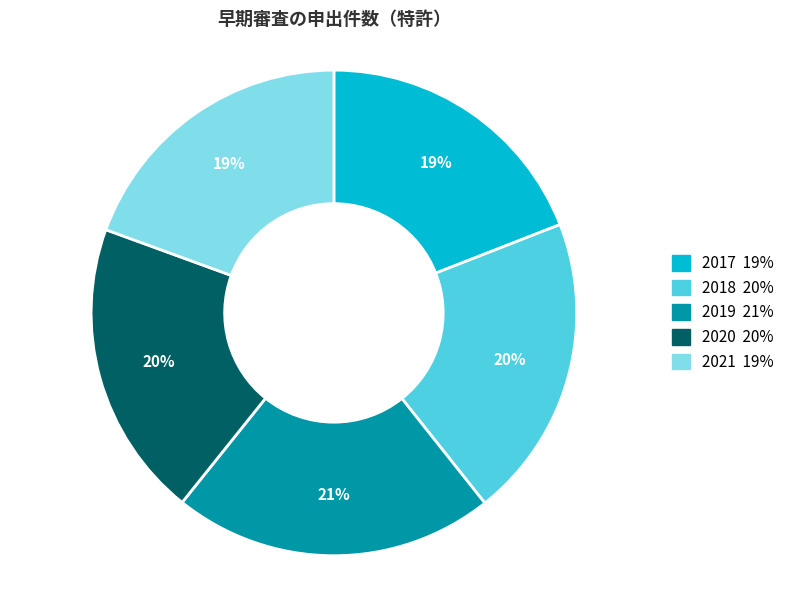

What is the largest slice in the pie chart?

2019